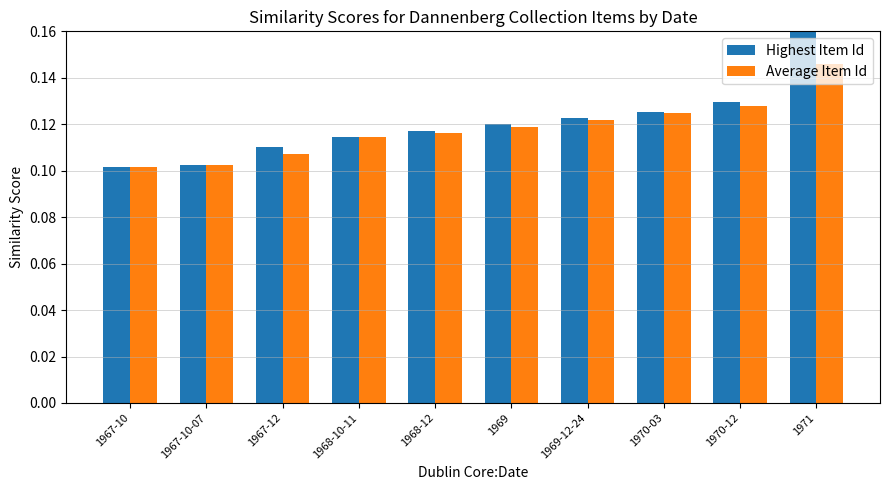

Rank the series by their average value, from lowest to highest.

Average Item Id, Highest Item Id